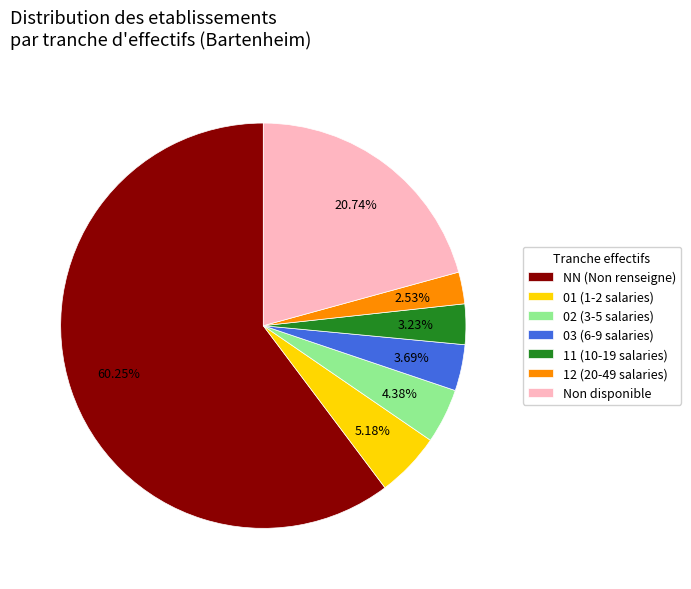

Which slice represents more than half of the pie?

NN (Non renseigne)